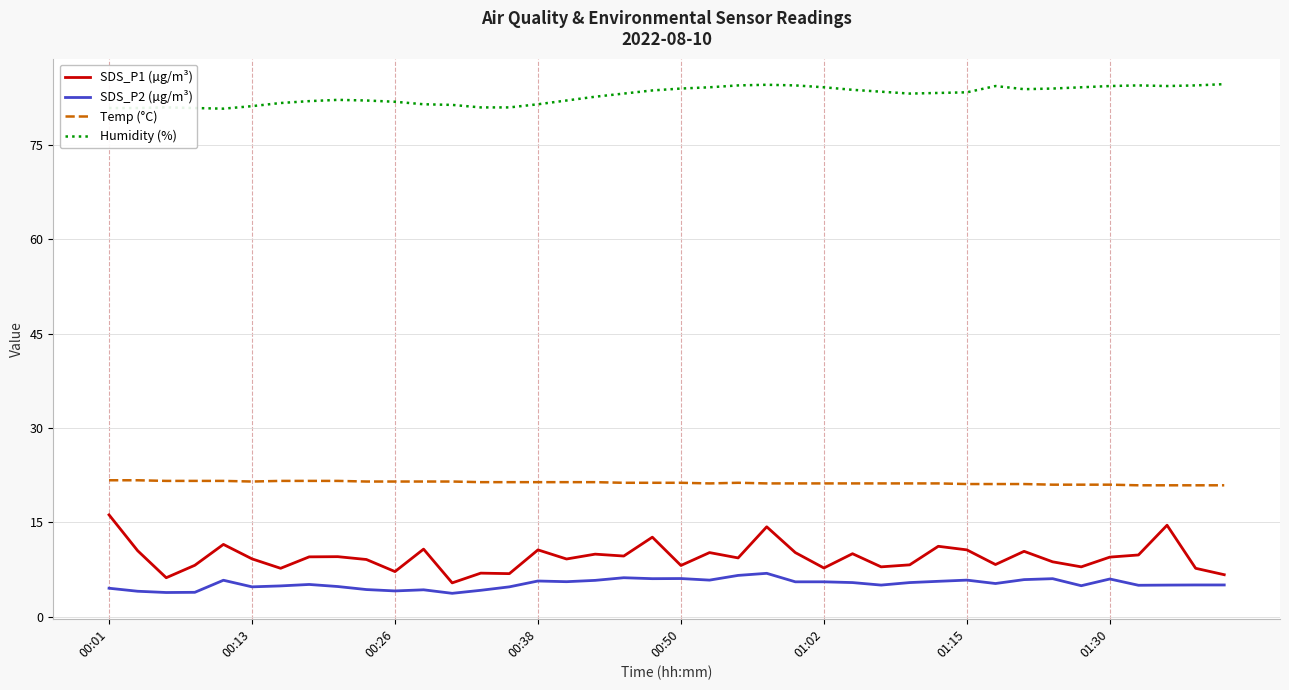

Rank the series by their maximum value, from highest to lowest.

Humidity (%), Temp (°C), SDS_P1 (µg/m³), SDS_P2 (µg/m³)